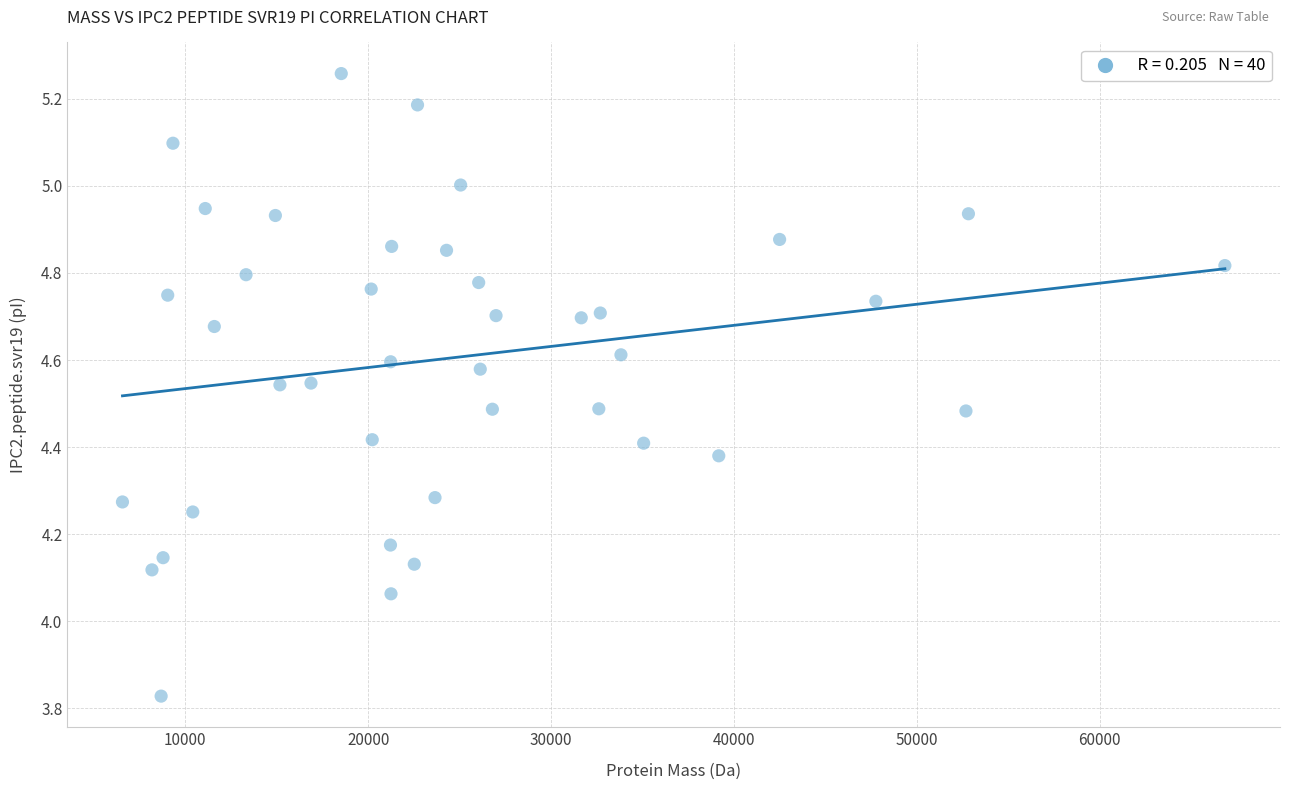

What is the range of Y values (max minus min)?

1.4